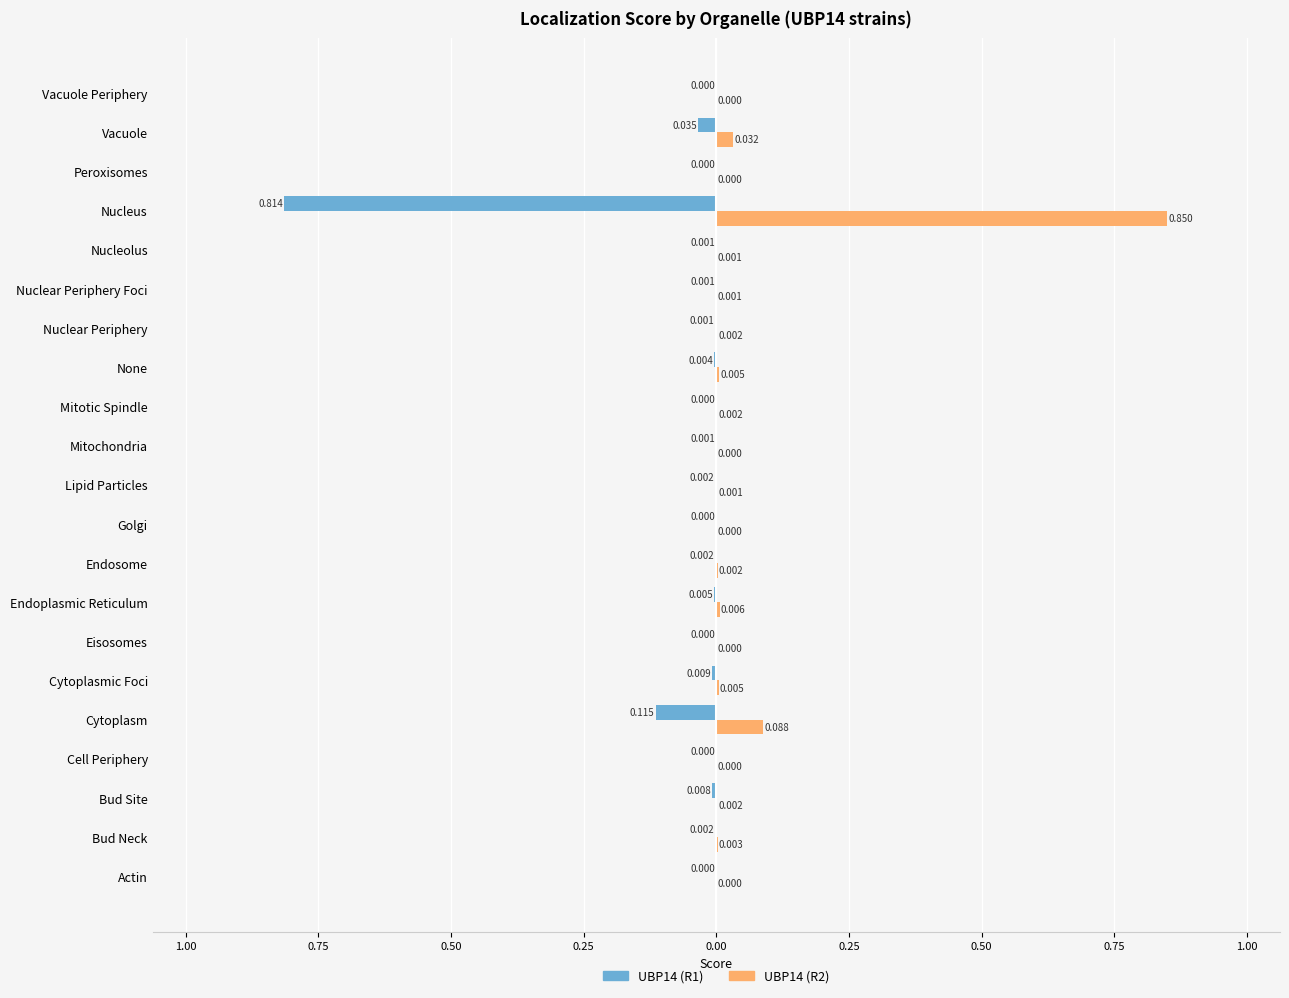

Which series has the largest total across all categories?

UBP14 (R2)